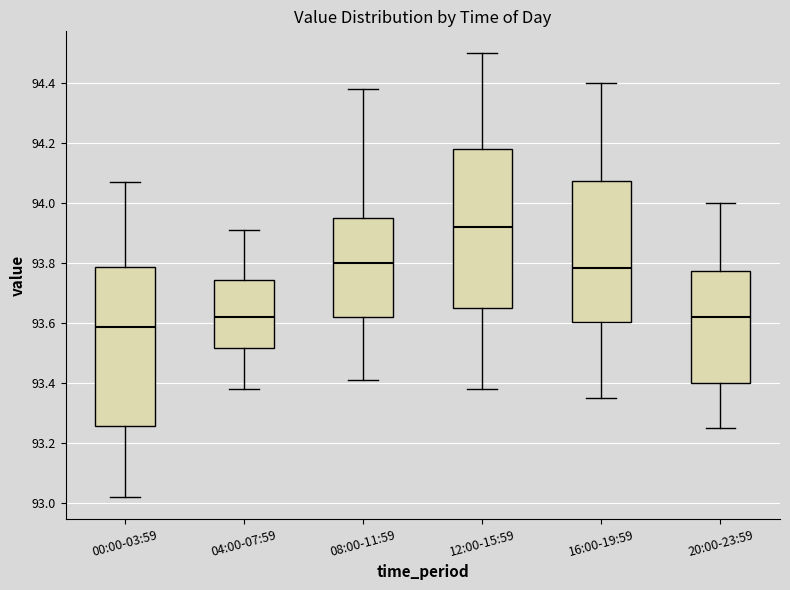

Reading left to right, transcribe this box plot: for each box, give where its median line is, the range the box spans, and where its two whiskers end, as read against the y-axis. The values are not printed on the chart, so give them approximately, as read against the axis.

00:00-03:59: median 93.58, box 93.26 to 93.78, whiskers 93.02 to 94.08
04:00-07:59: median 93.62, box 93.52 to 93.74, whiskers 93.38 to 93.92
08:00-11:59: median 93.80, box 93.62 to 93.96, whiskers 93.42 to 94.38
12:00-15:59: median 93.92, box 93.66 to 94.18, whiskers 93.38 to 94.50
16:00-19:59: median 93.78, box 93.60 to 94.08, whiskers 93.36 to 94.40
20:00-23:59: median 93.62, box 93.40 to 93.78, whiskers 93.26 to 94.00